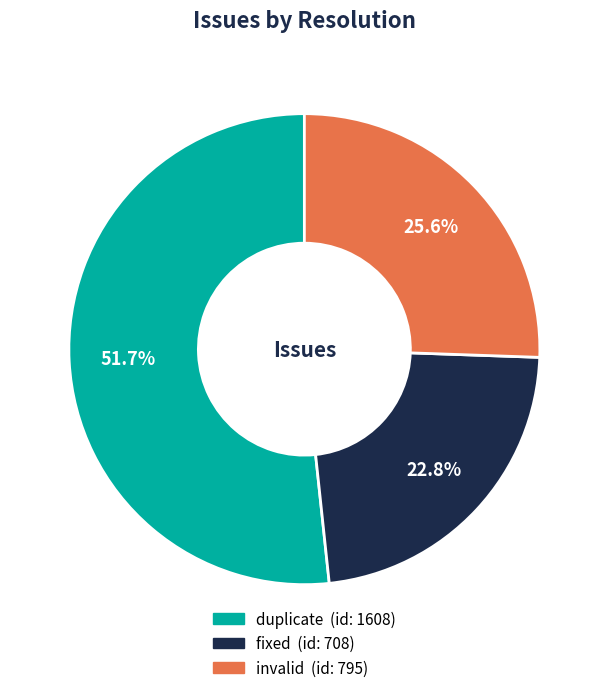

Rank the categories by value from lowest to highest.

fixed, invalid, duplicate